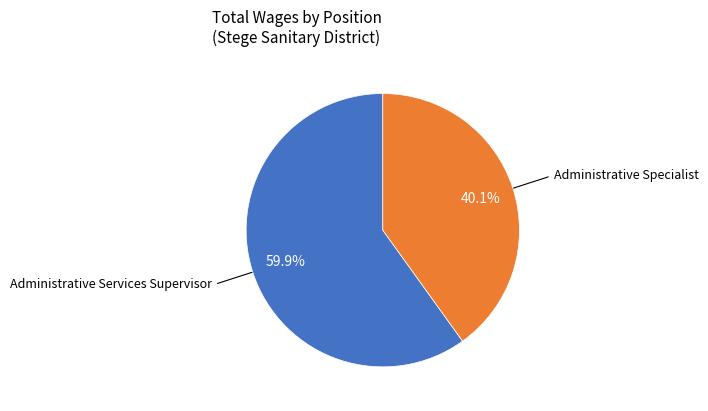

To the nearest percent, what is the combined percentage of Administrative Services Supervisor and Administrative Specialist?

100%